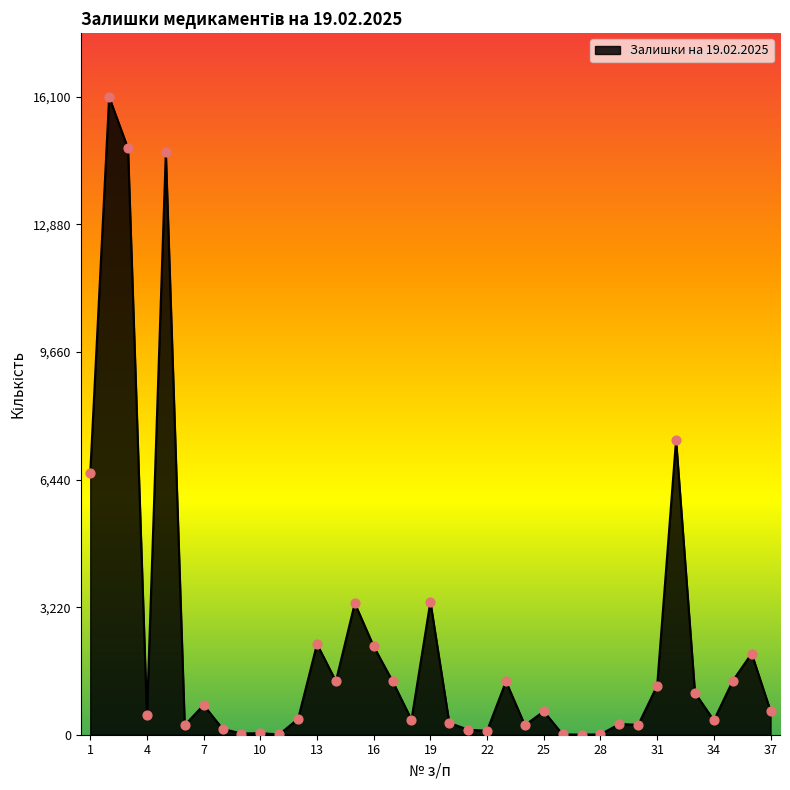

What is the maximum value shown in the chart?

16100